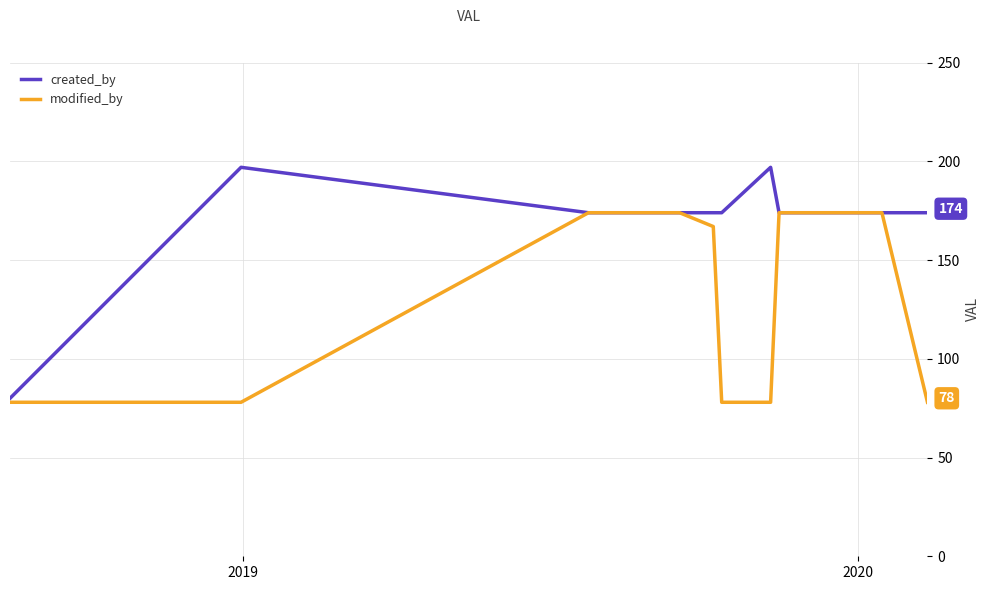

Count the number of data series in this chart.

2